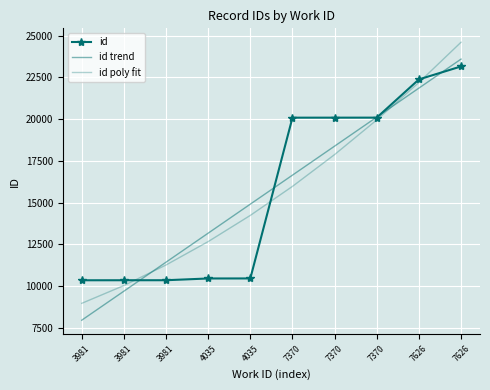

Which has a higher value, 7370 or 3981?

7370